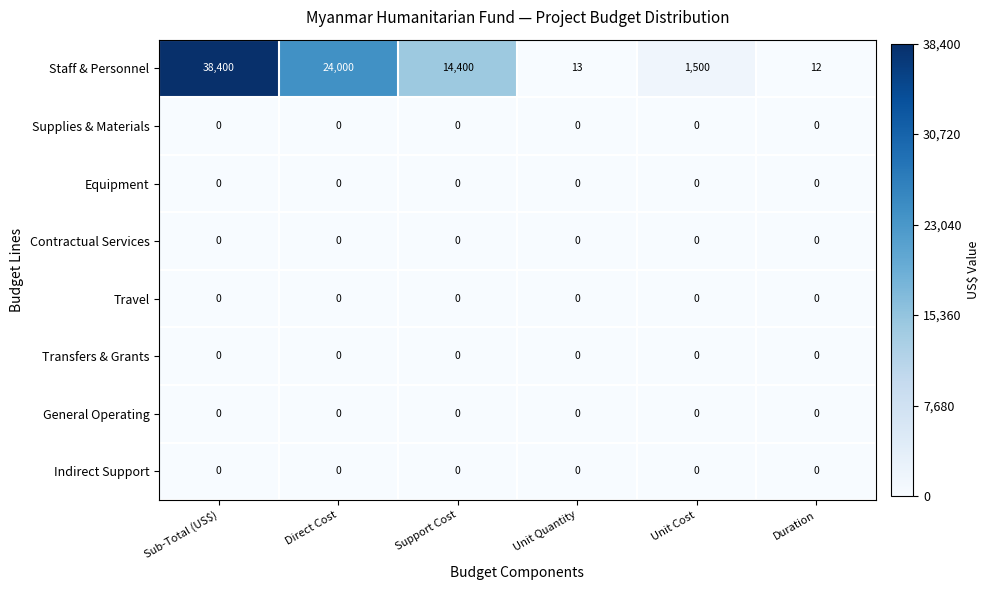

What is the sum of the Staff & Personnel values at Direct Cost and Unit Cost?

25500